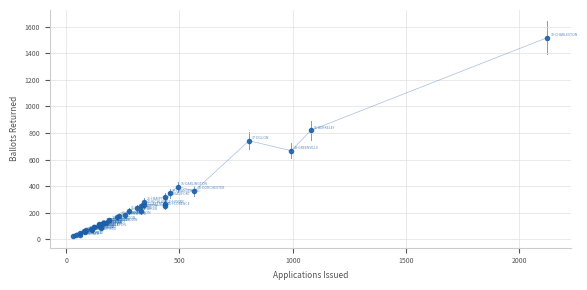

What Y value in the scatter plot is closest to 770?

741